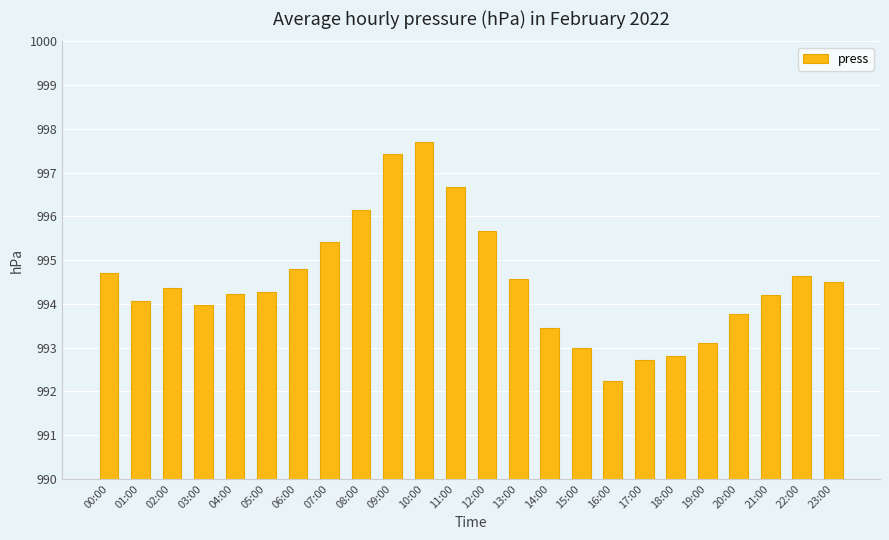

Read the value at 13:00.

994.6